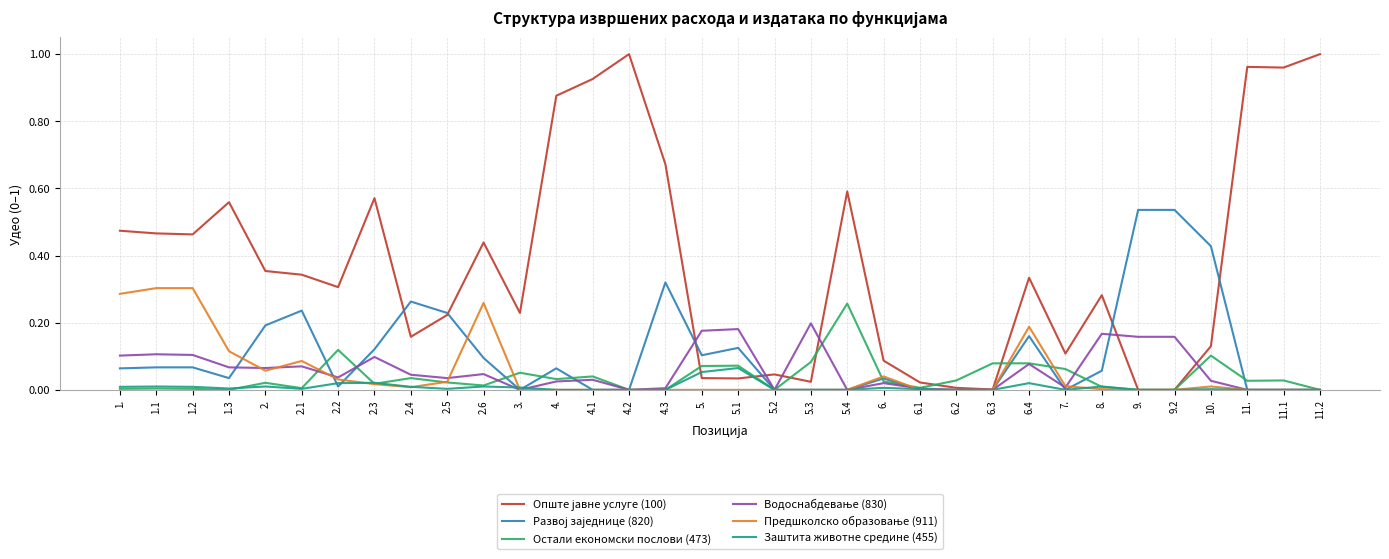

True or false: Заштита животне средине (455) has a value of 0.0 at 1.1.

True